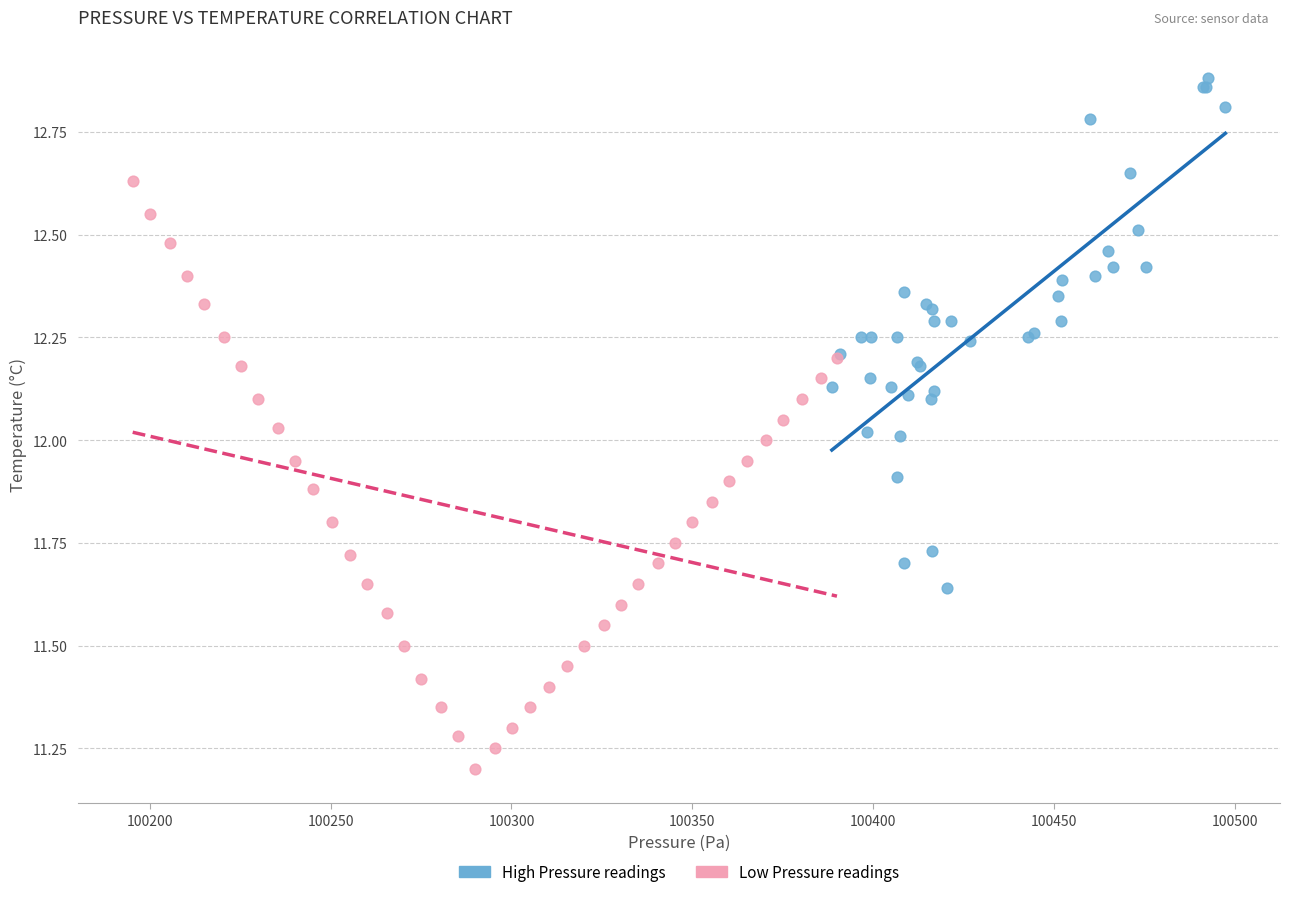

Which series has the largest Y range (max minus min)?

Low Pressure readings